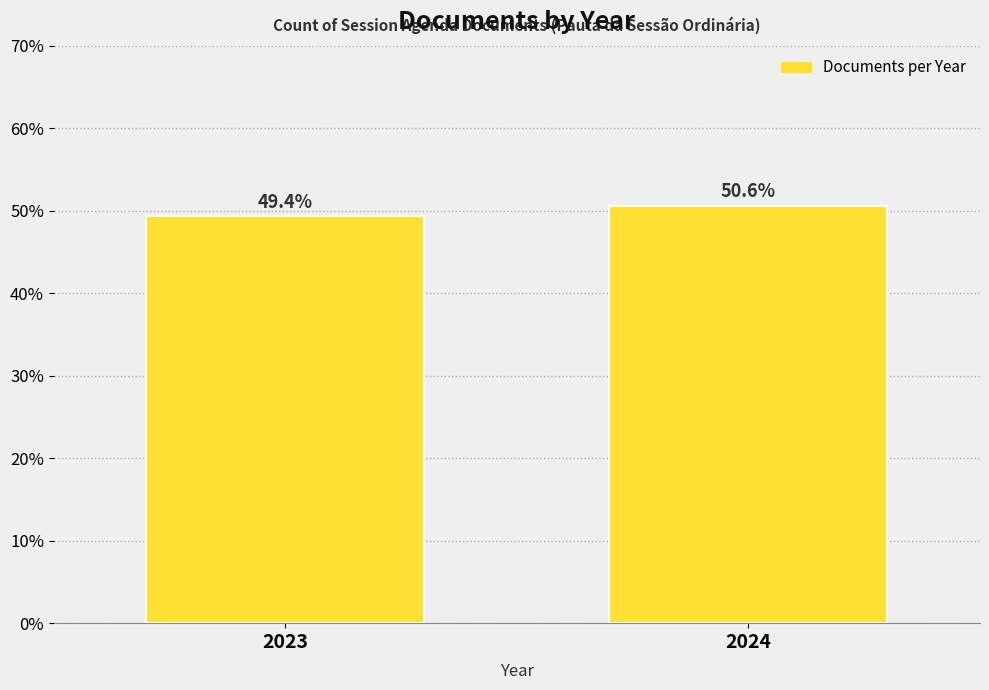

Reading left to right, extract all data points from this chart.

49.4	50.6